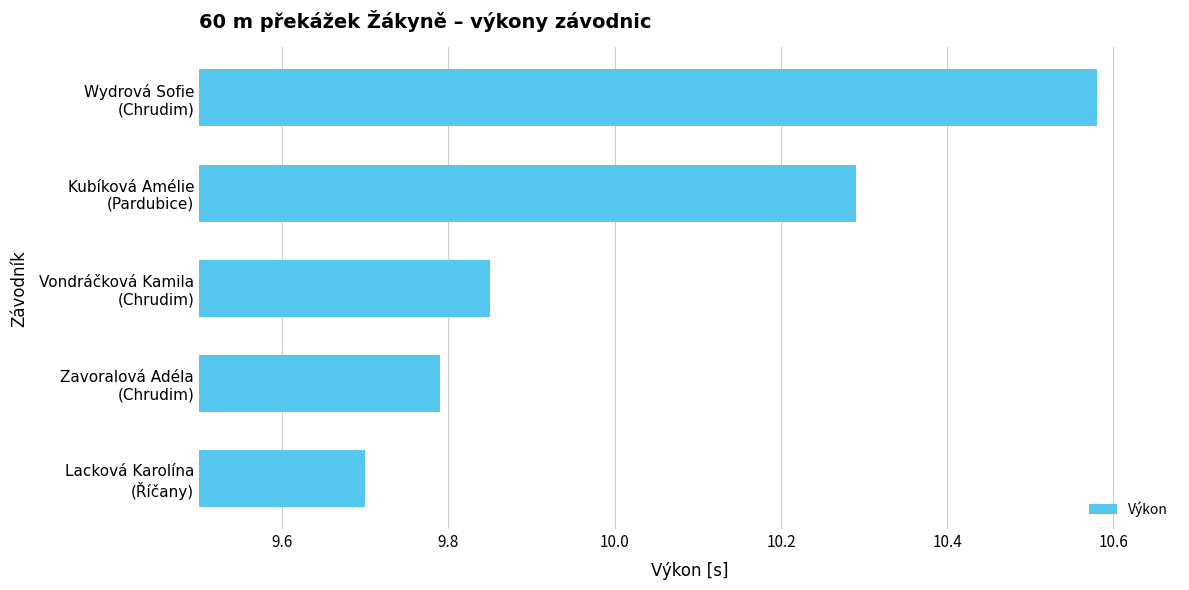

What is the sum of all values?

50.2